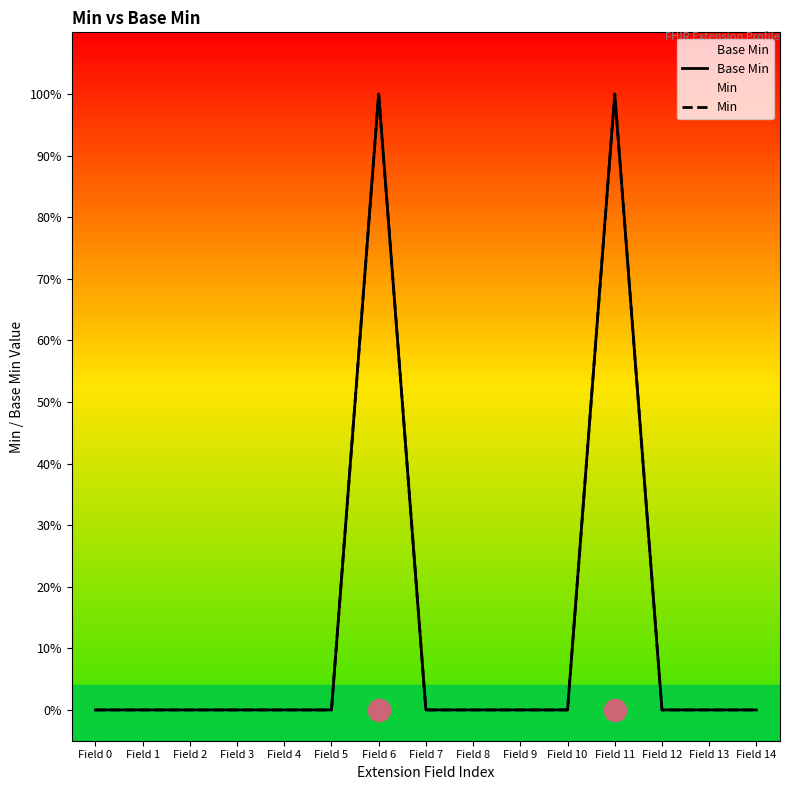

True or false: Base Min and Min intersect in this chart.

False